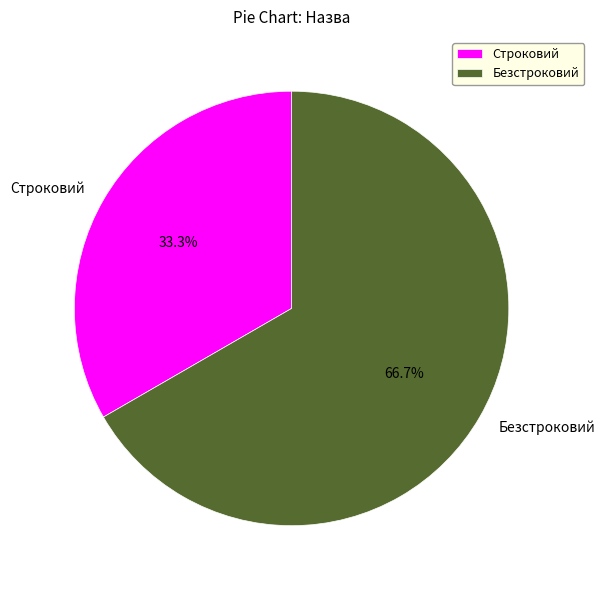

True or false: Строковий accounts for 25% of the total.

False